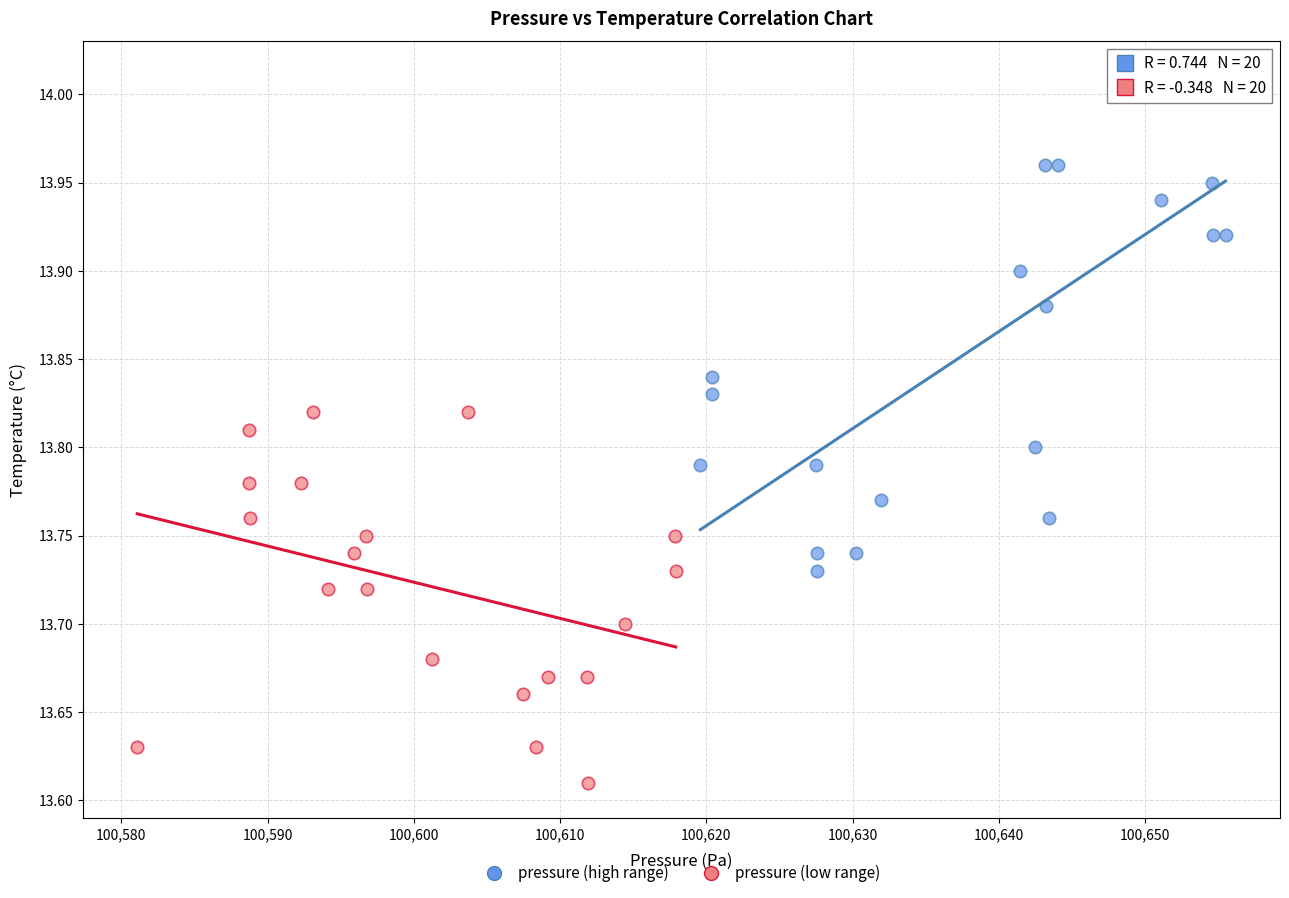

Which series reaches the maximum Y coordinate?

pressure (high range)